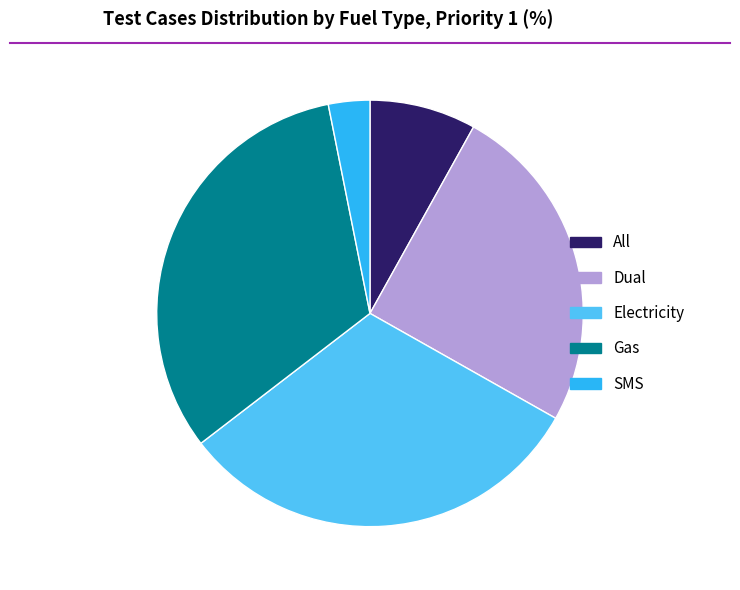

Between Electricity and Gas, which is larger?

Gas